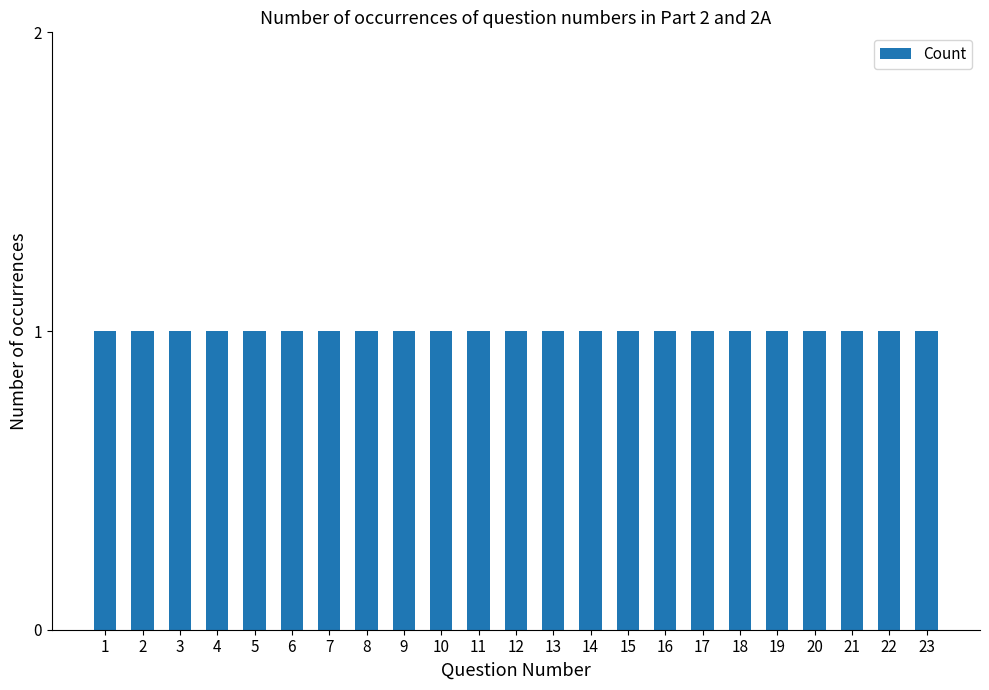

Reading left to right, transcribe all the data shown in this chart.

1	2	3	4	5	6	7	8	9	10	11	12	13	14	15	16	17	18	19	20	21	22	23